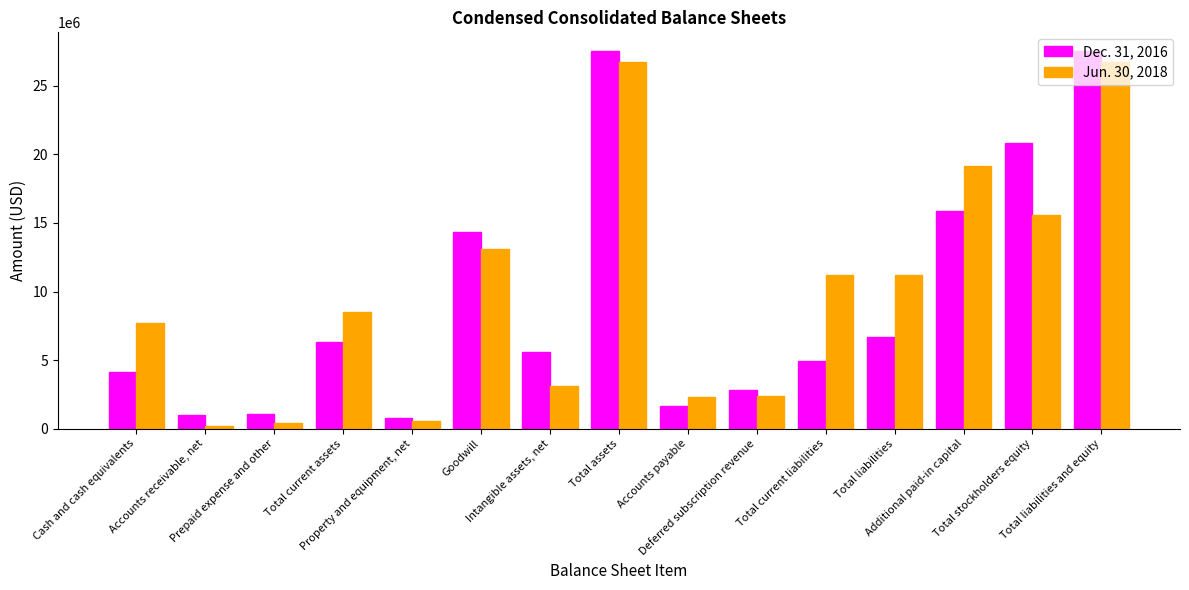

Rank the series by their maximum value, from lowest to highest.

Jun. 30, 2018, Dec. 31, 2016